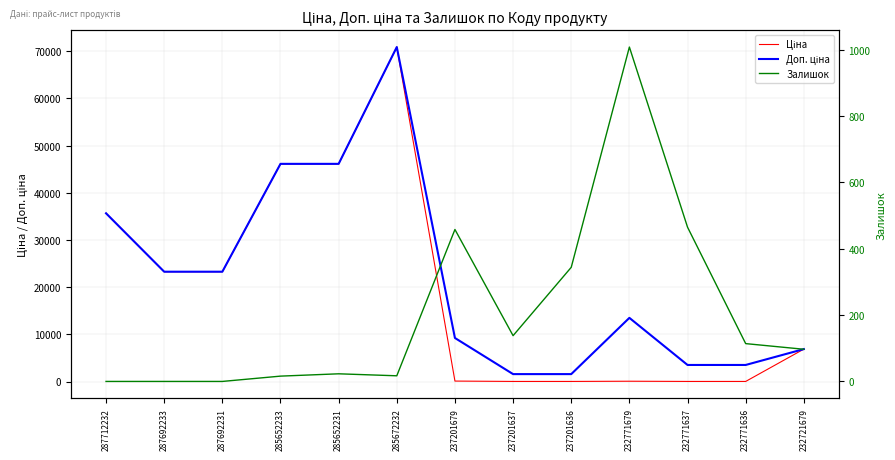

Which series changed the most between 237201679 and 232771637?

Доп. ціна